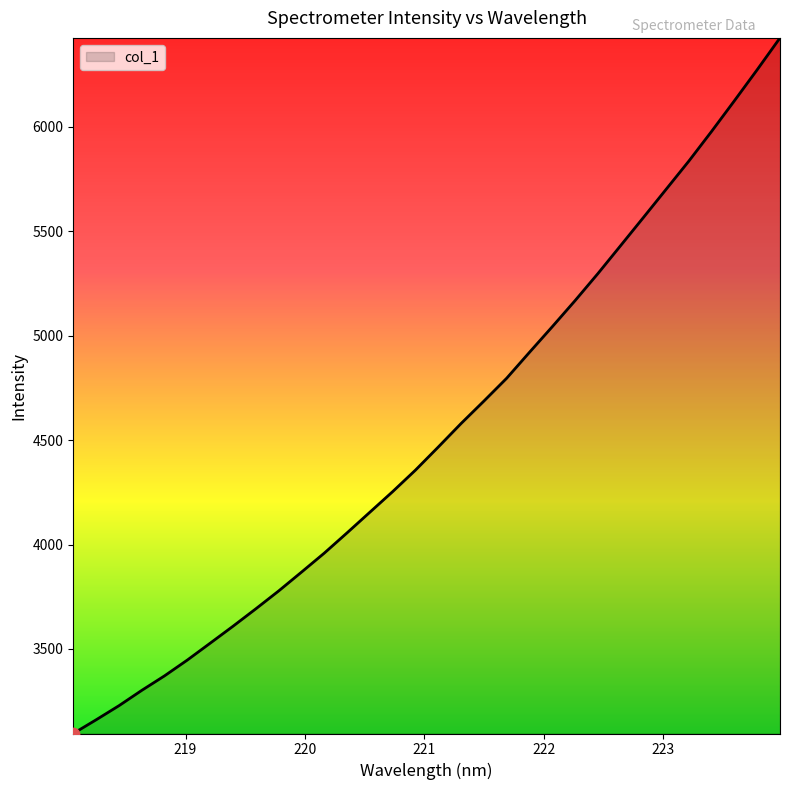

What is the greatest value displayed?

6426.7